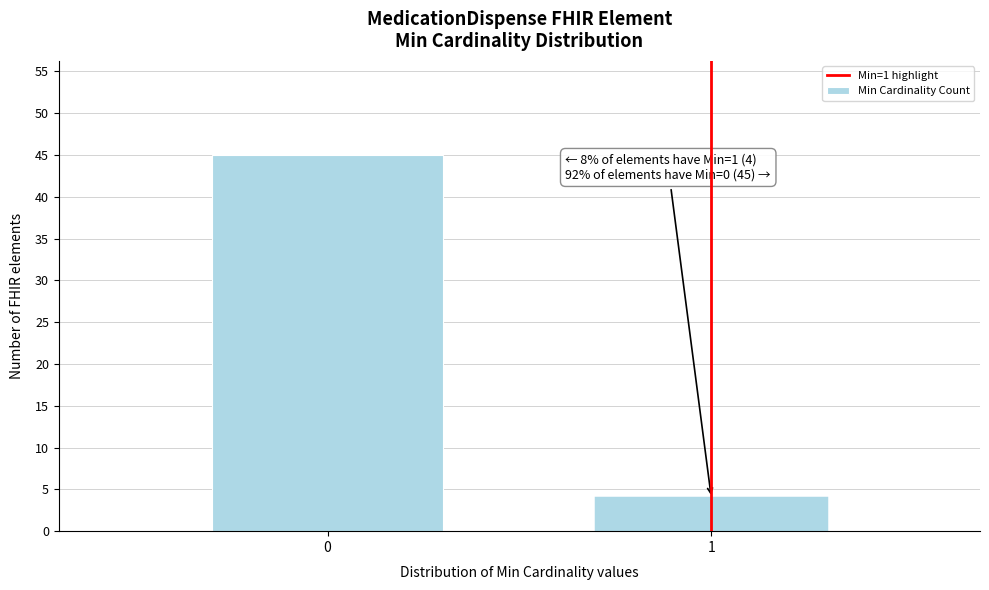

Reading left to right, extract all data points from this chart.

0=45	1=4